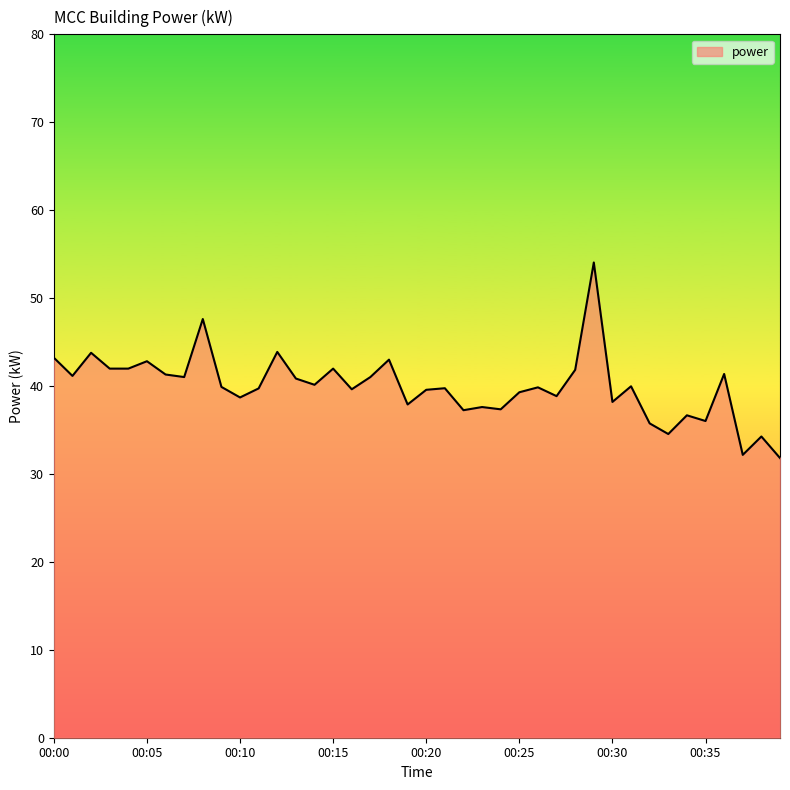

What is the difference between the maximum and minimum values?

22.2